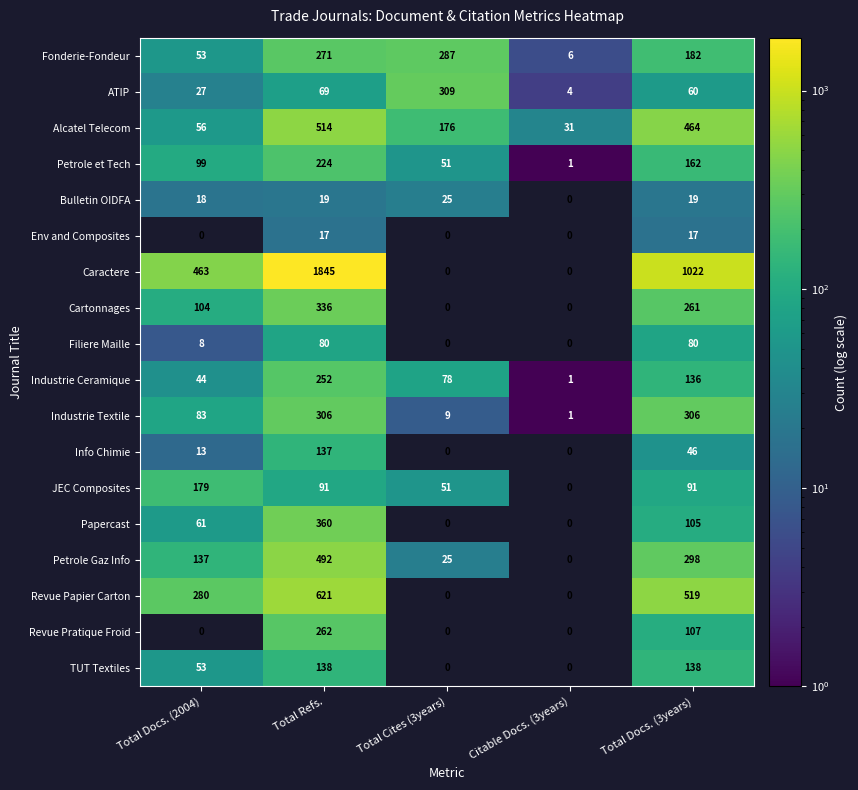

What is the difference between the second highest and minimum values in the Info Chimie series?

46